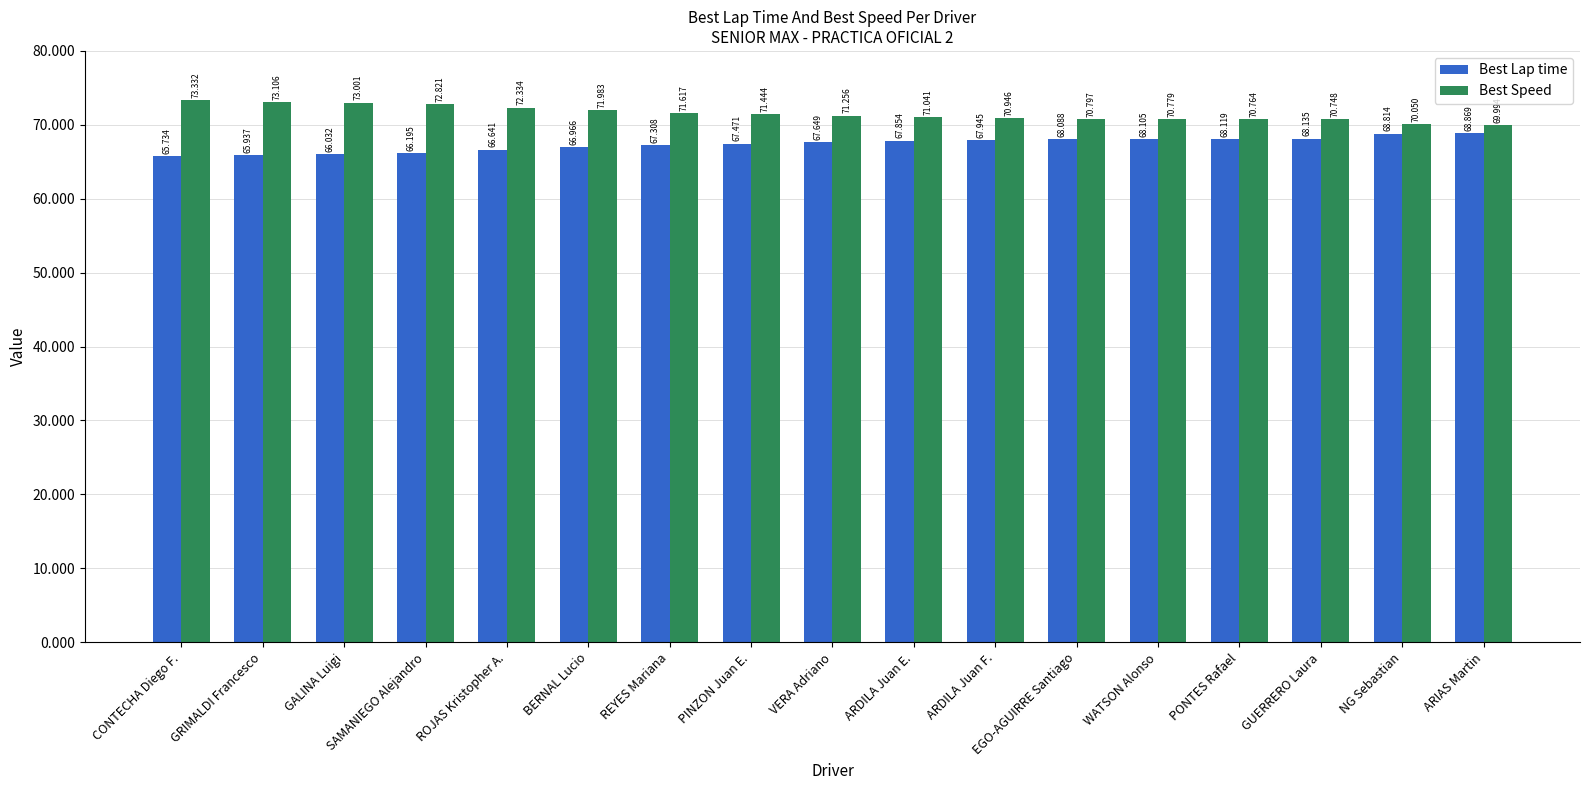

Which series changed the most between PINZON Juan E. and PONTES Rafael?

Best Speed